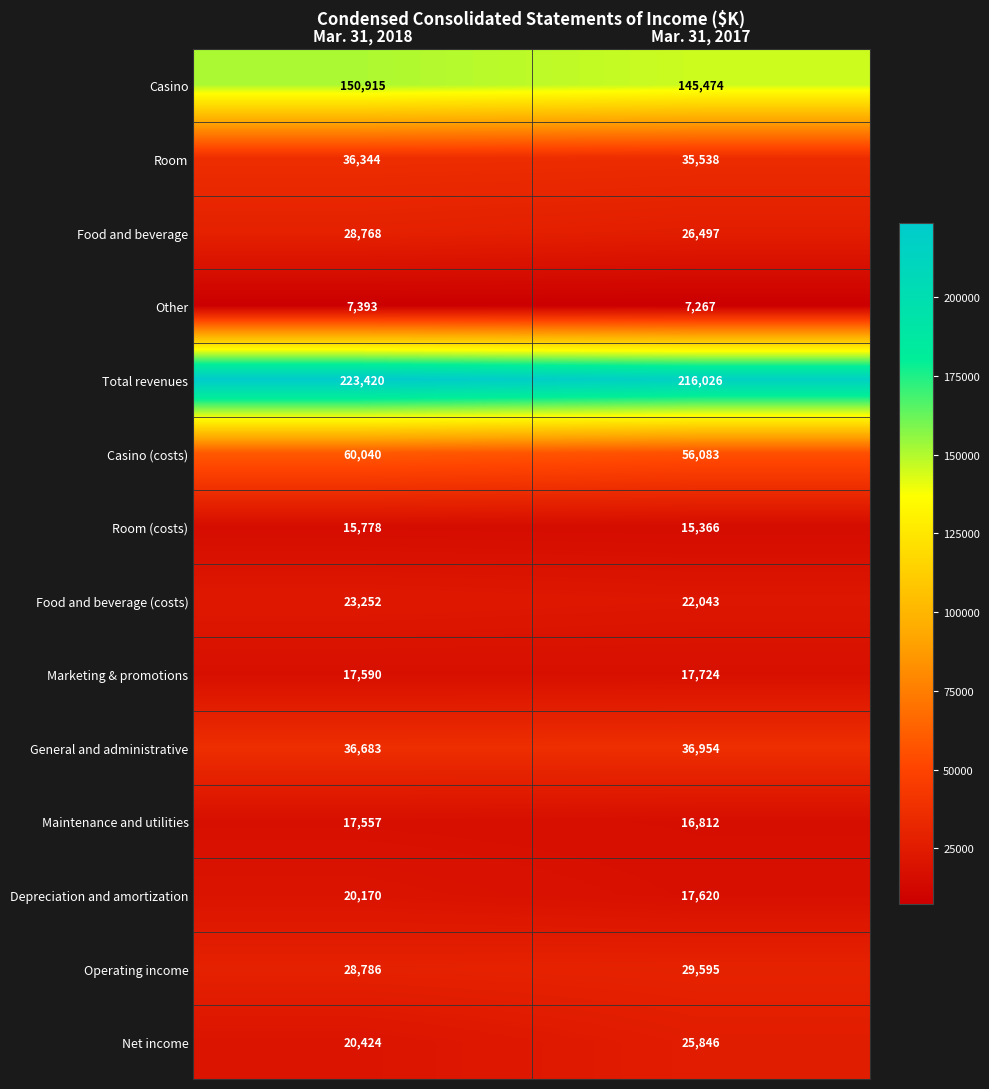

True or false: Food and beverage (costs) has a value of 33139 at Mar. 31, 2017.

False